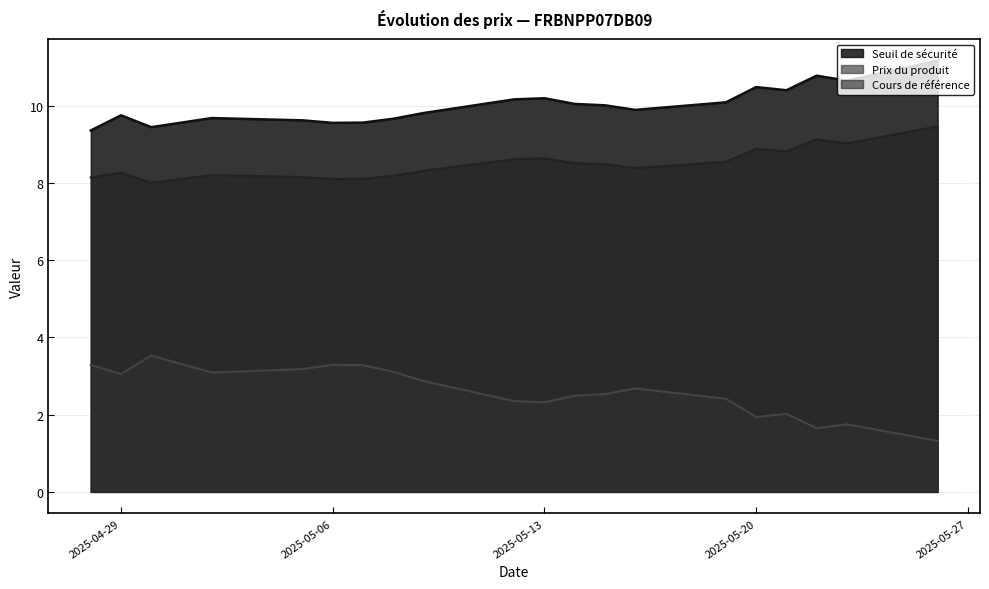

What is the total value across all series at 2025-05-14?

21.0